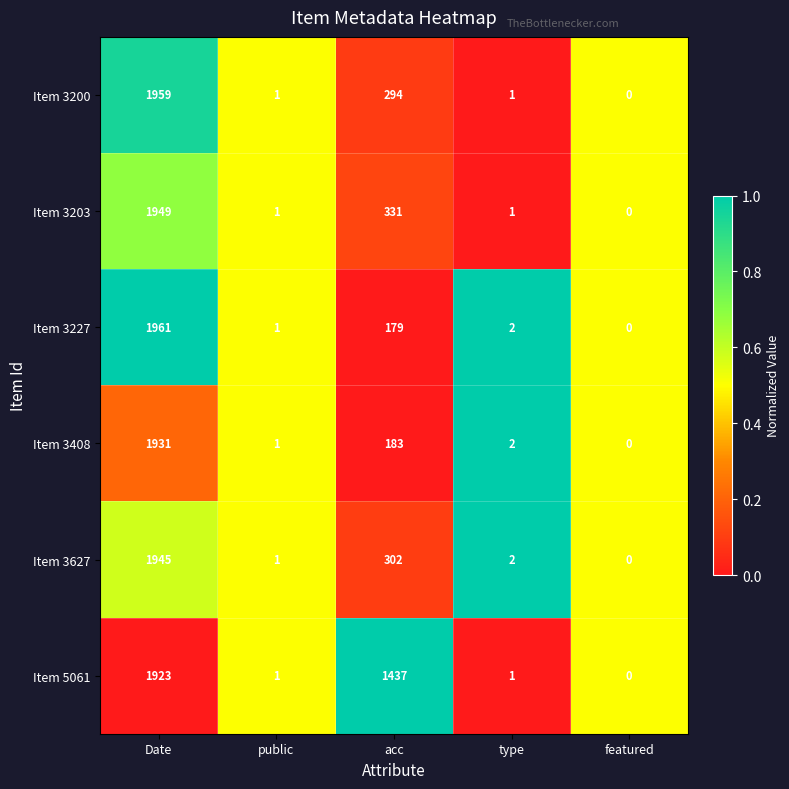

Reading left to right, what are all the values shown in this chart?

Item 3200: Date=1959	public=1	acc=294	type=1	featured=0
Item 3203: Date=1949	public=1	acc=331	type=1	featured=0
Item 3227: Date=1961	public=1	acc=179	type=2	featured=0
Item 3408: Date=1931	public=1	acc=183	type=2	featured=0
Item 3627: Date=1945	public=1	acc=302	type=2	featured=0
Item 5061: Date=1923	public=1	acc=1437	type=1	featured=0